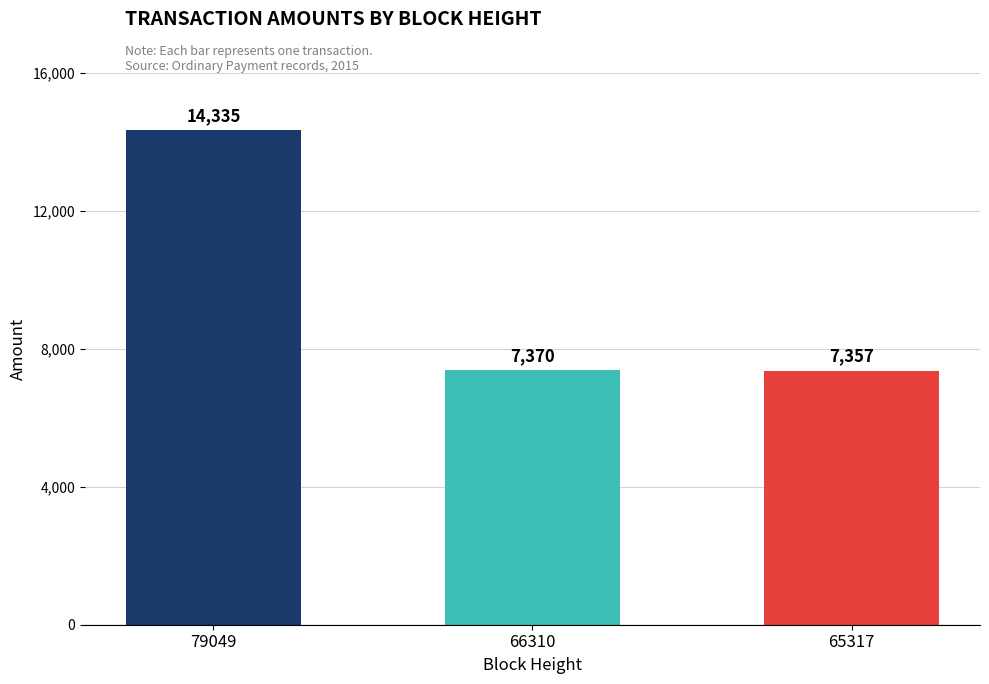

The chart shows a value of 7370 at 66310. True or false?

True